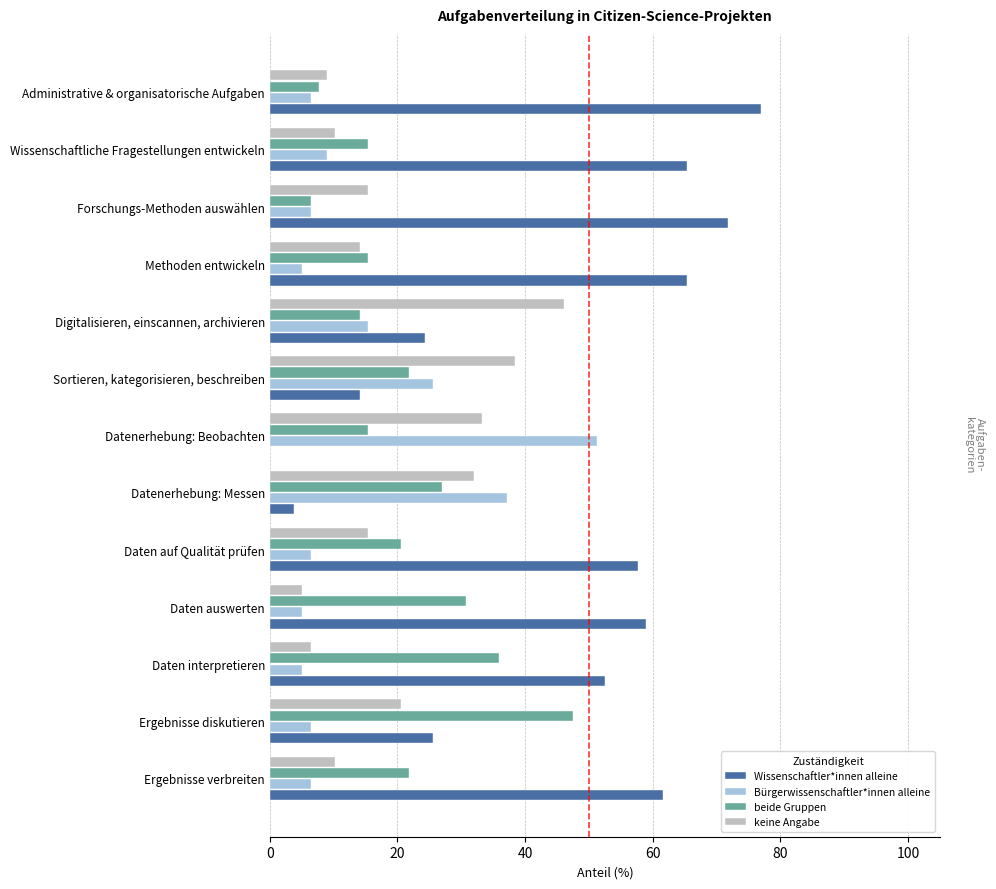

Between Daten auf Qualität prüfen and Sortieren, kategorisieren, beschreiben, which series saw the biggest shift?

Wissenschaftler*innen alleine